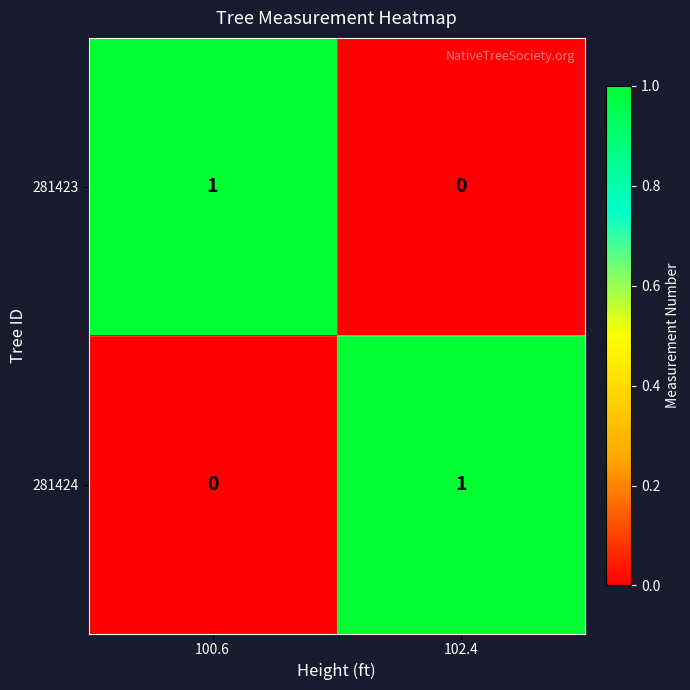

The 281423 series shows 1 at 102.4. True or false?

False